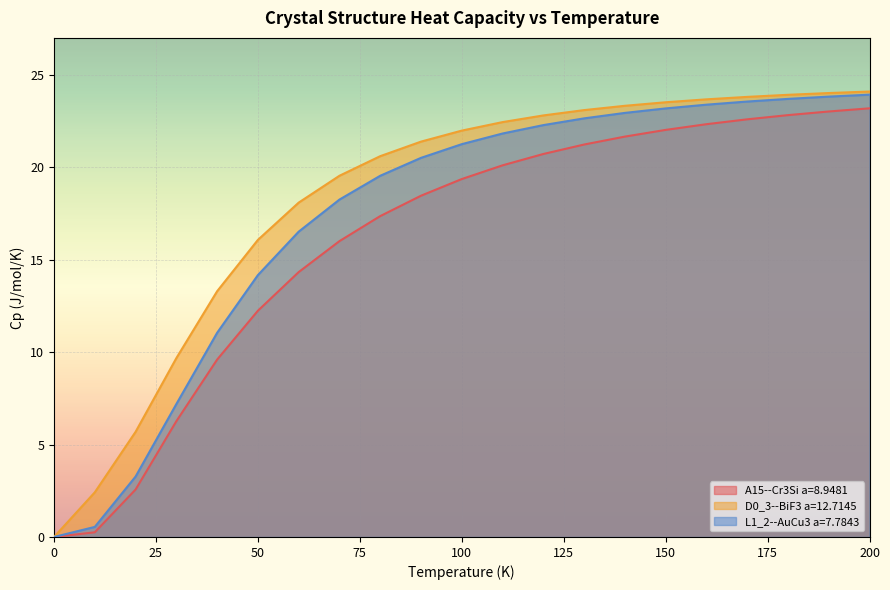

Which series has the largest total across all categories?

D0_3--BiF3 a=12.7145